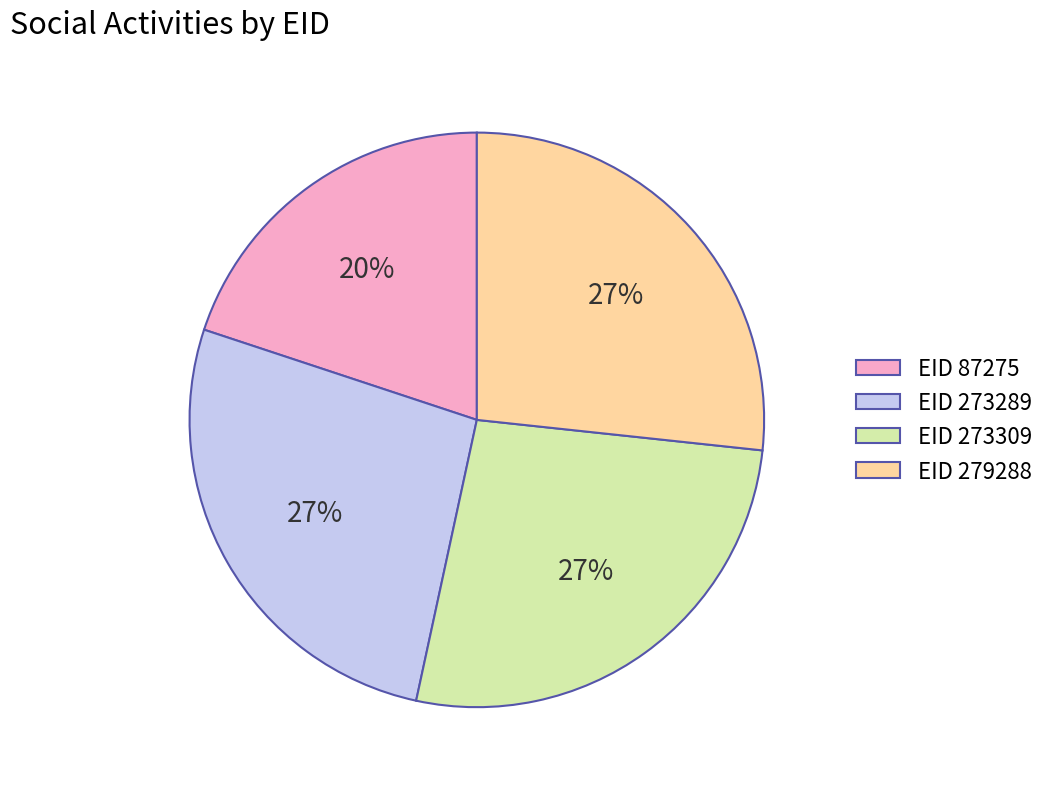

Does any single category account for the majority?

No